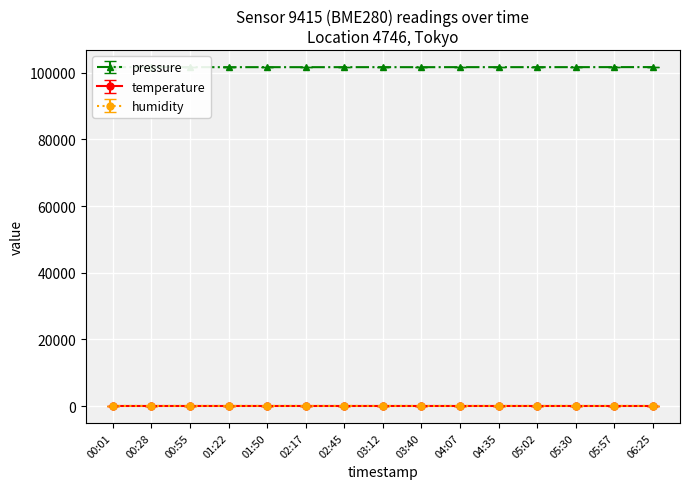

True or false: pressure and temperature intersect in this chart.

False